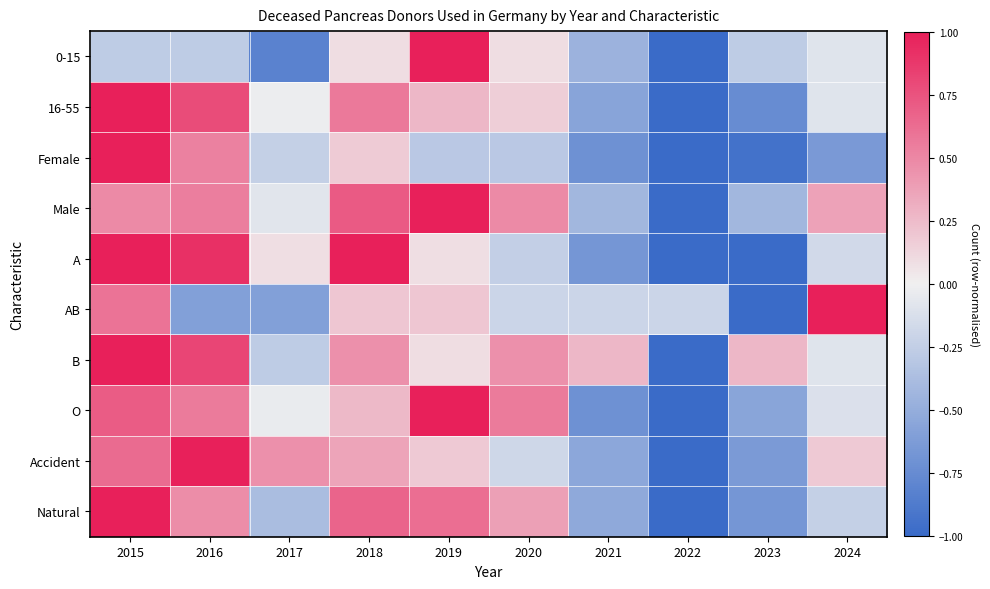

List the series in order of their peak value, lowest first.

0-15, 16-55, Female, Male, A, AB, B, O, Accident, Natural